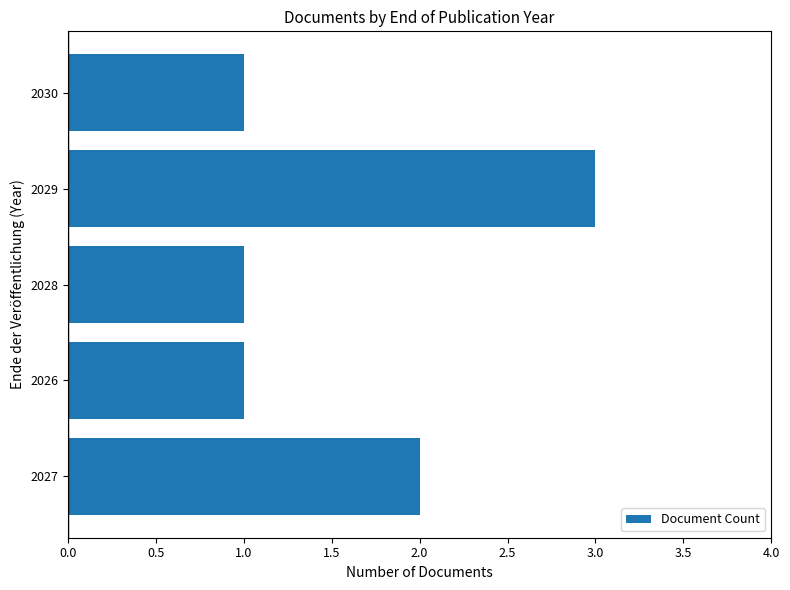

The chart shows a value of 0 at 2030. True or false?

False